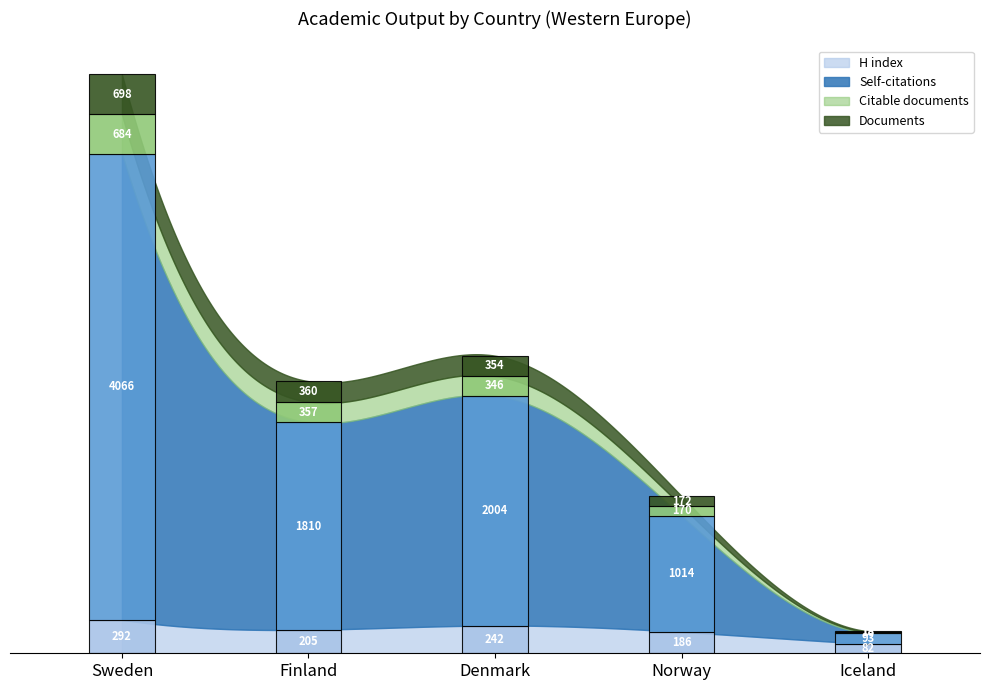

How many data points in Citations are less than 1810?

2